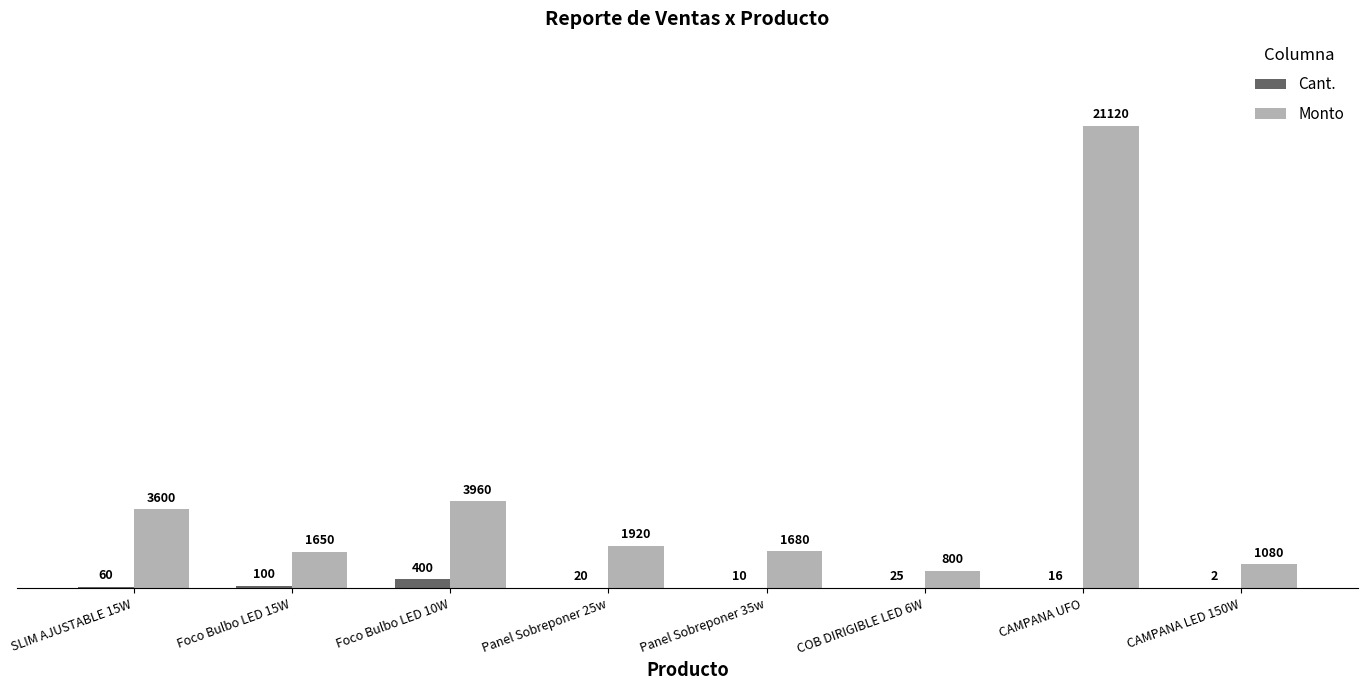

Reading left to right, list all the values displayed in this chart.

Cant.: SLIM AJUSTABLE 15W=60	Foco Bulbo LED 15W=100	Foco Bulbo LED 10W=400	Panel Sobreponer 25w=20	Panel Sobreponer 35w=10	COB DIRIGIBLE LED 6W=25	CAMPANA UFO=16	CAMPANA LED 150W=2
Monto: SLIM AJUSTABLE 15W=3600	Foco Bulbo LED 15W=1650	Foco Bulbo LED 10W=3960	Panel Sobreponer 25w=1920	Panel Sobreponer 35w=1680	COB DIRIGIBLE LED 6W=800	CAMPANA UFO=21120	CAMPANA LED 150W=1080